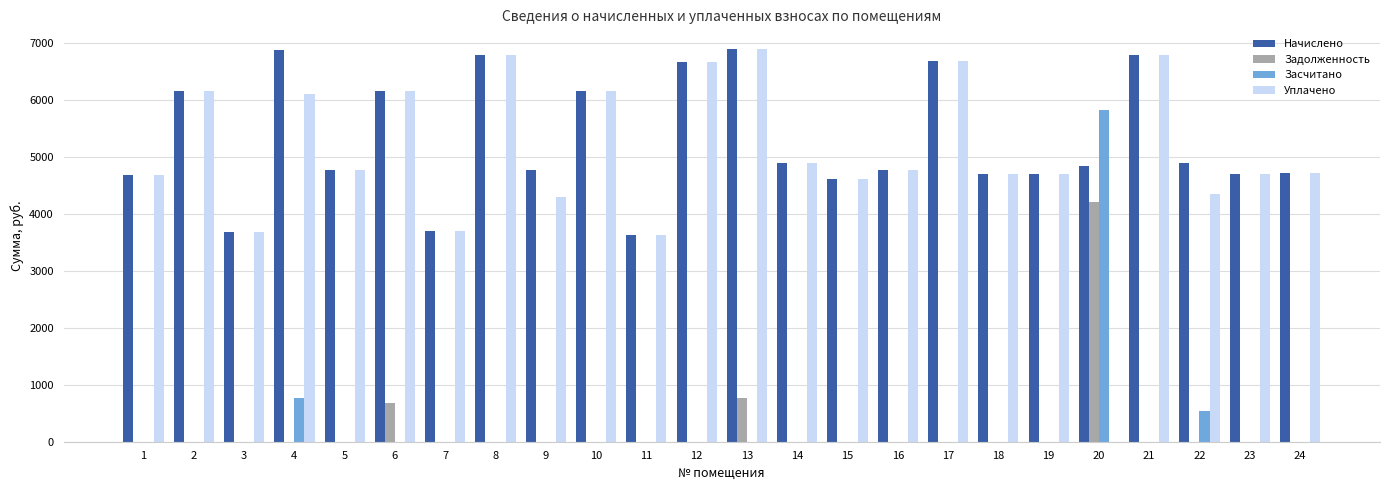

What is the sum of all Засчитано values?

7137.8